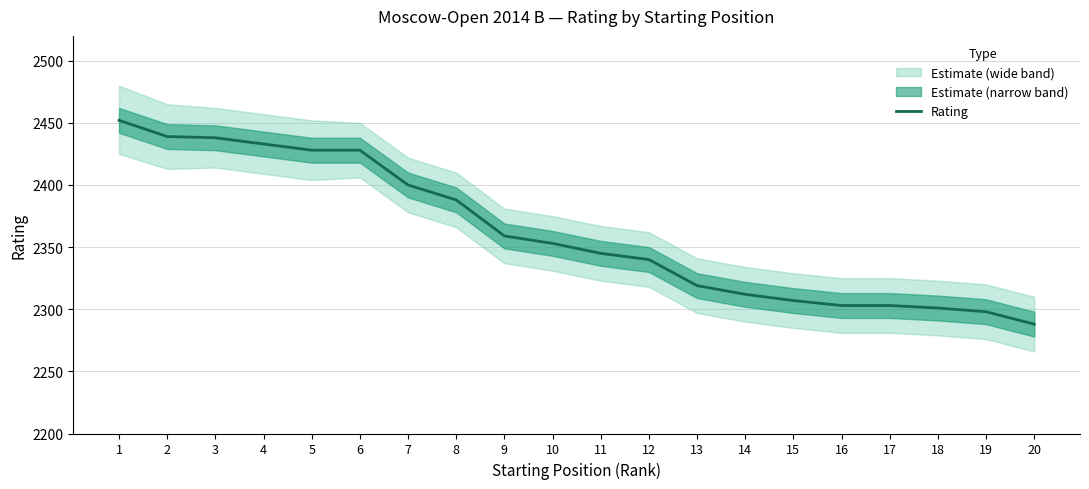

Where does the data first go above 2353?

1